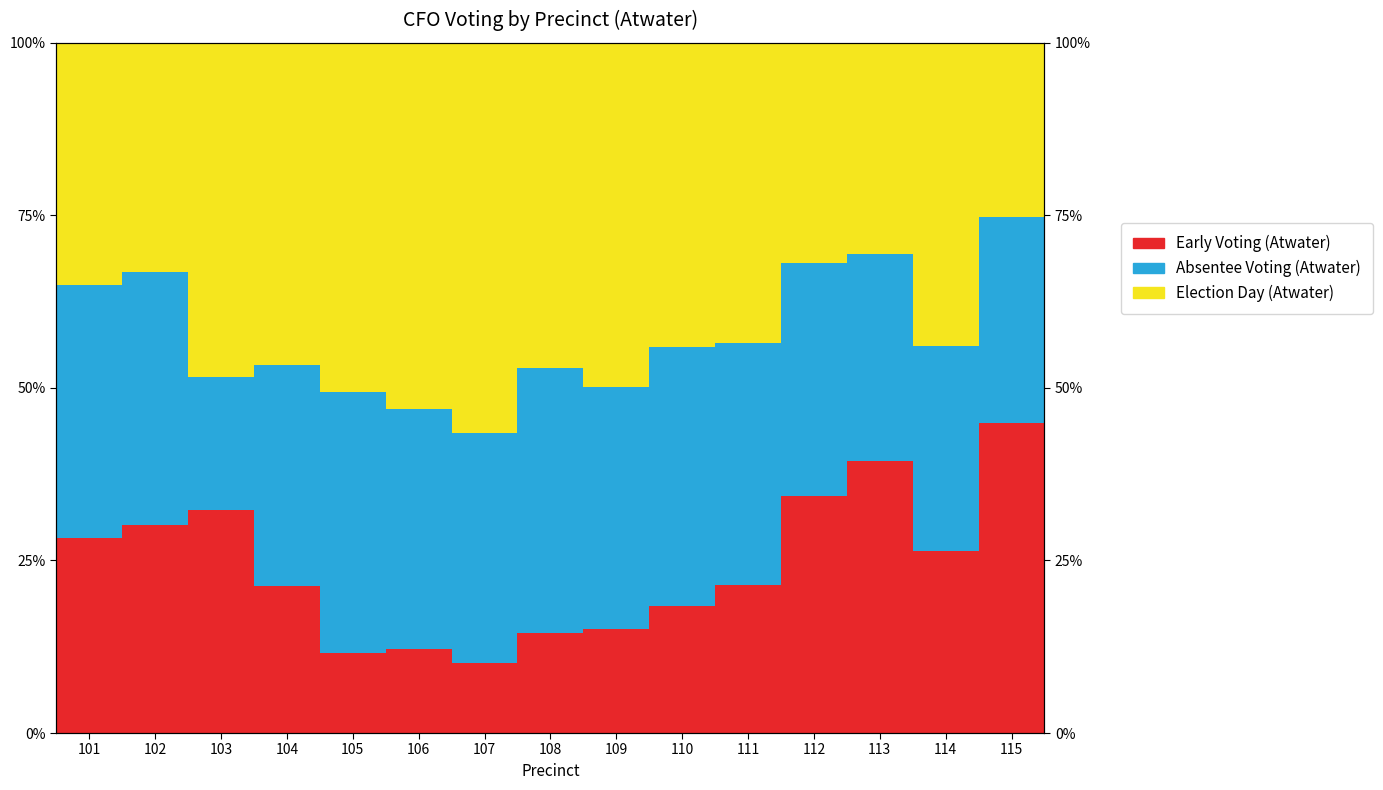

True or false: Early Voting (Atwater) has a value of 18.4 at 110.

True